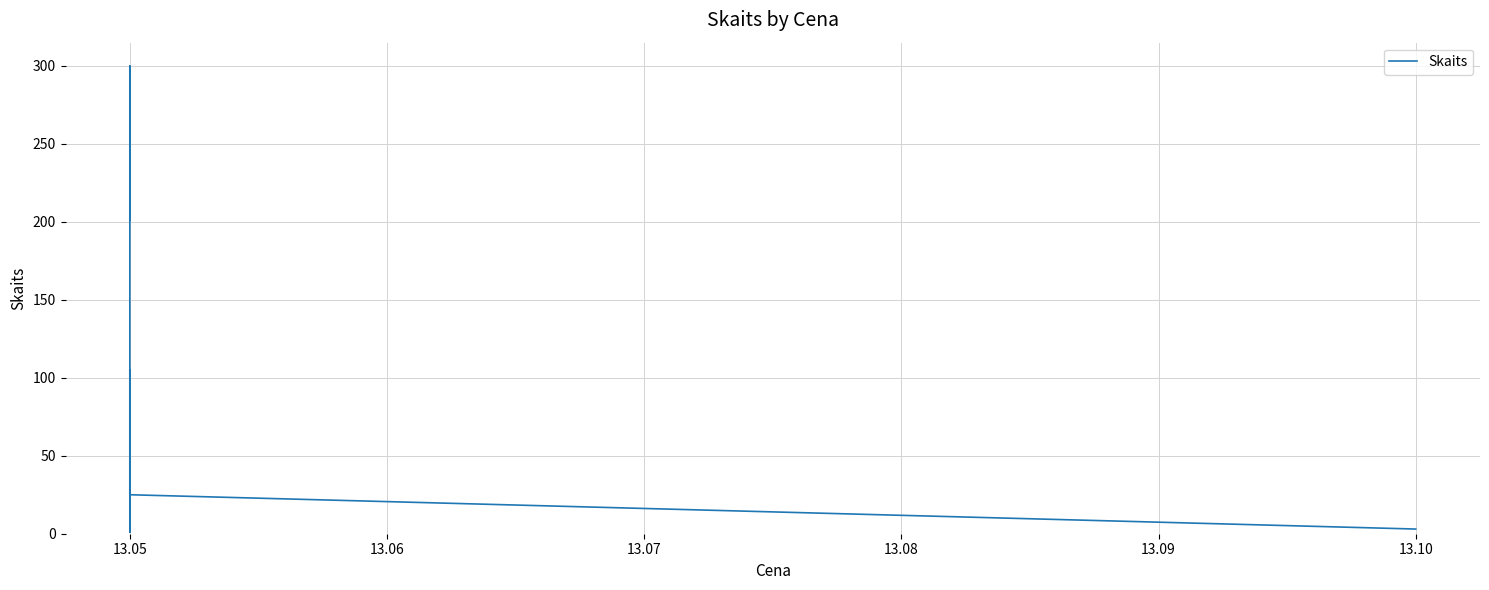

True or false: the data has more than 2 interior local peaks.

False